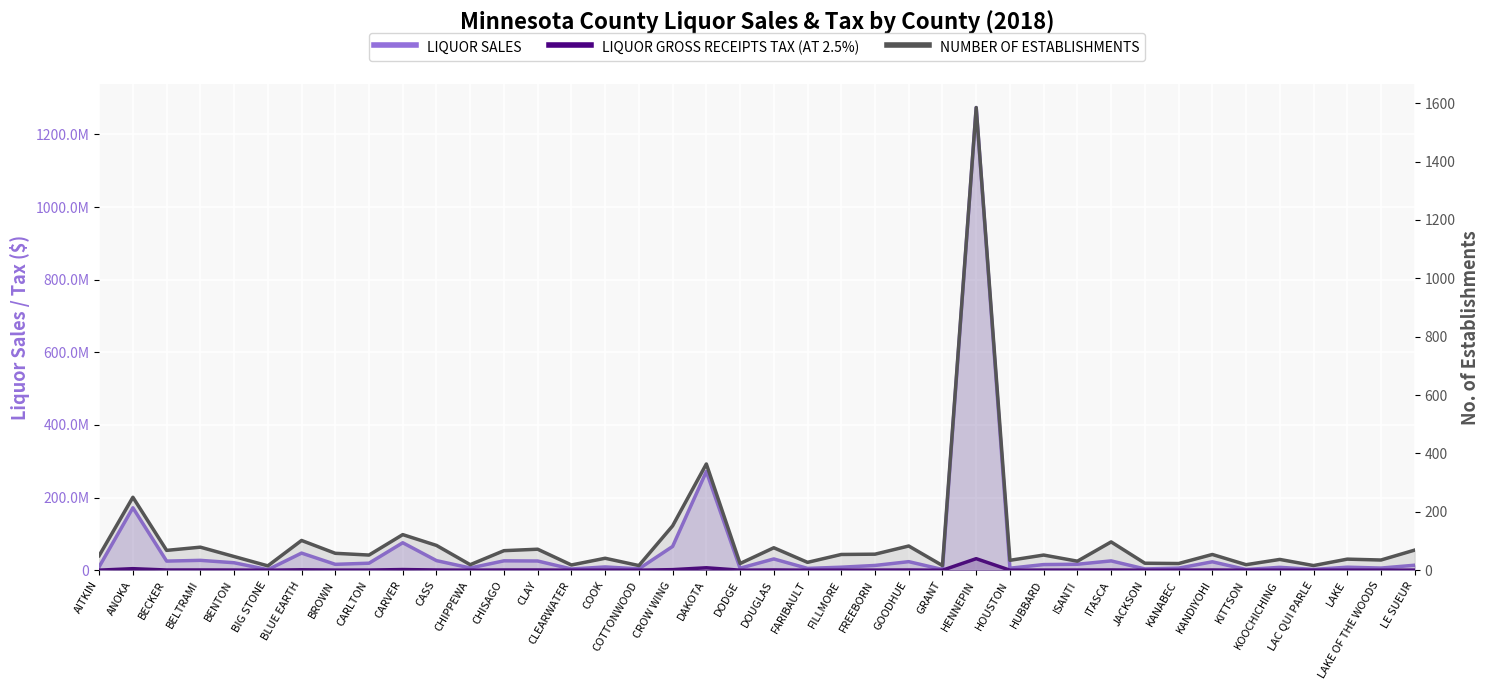

Rank the categories by NUMBER OF ESTABLISHMENTS value from lowest to highest.

BIG STONE, COTTONWOOD, GRANT, LAC QUI PARLE, CLEARWATER, CHIPPEWA, KITTSON, DODGE, KANABEC, JACKSON, FARIBAULT, ISANTI, HOUSTON, LAKE OF THE WOODS, KOOCHICHING, LAKE, COOK, BENTON, AITKIN, CARLTON, HUBBARD, FILLMORE, KANDIYOHI, FREEBORN, BROWN, CHISAGO, BECKER, LE SUEUR, CLAY, DOUGLAS, BELTRAMI, GOODHUE, CASS, ITASCA, BLUE EARTH, CARVER, CROW WING, ANOKA, DAKOTA, HENNEPIN